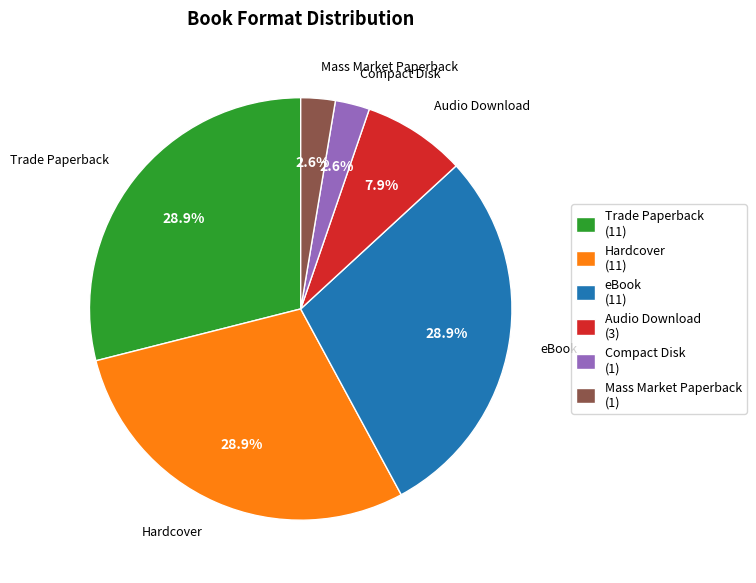

Combined, do Hardcover and Compact Disk account for over 50%?

No